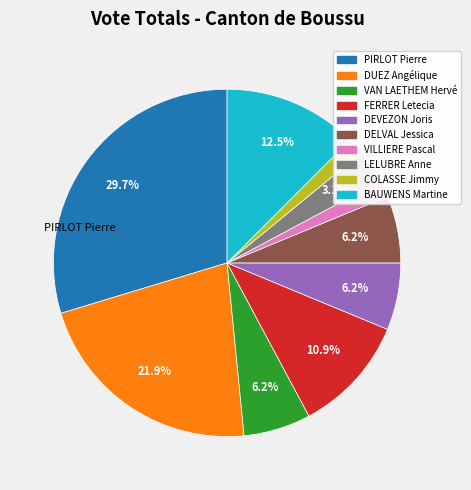

To the nearest percent, what is the difference between the largest and smallest slice percentages?

28%